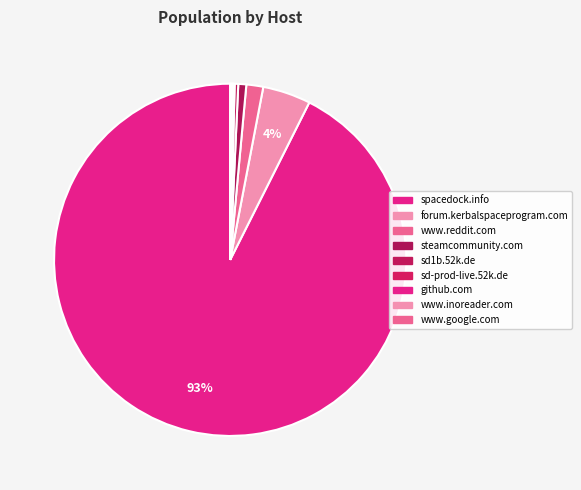

Which has a higher value, sd-prod-live.52k.de or sd1b.52k.de?

sd1b.52k.de